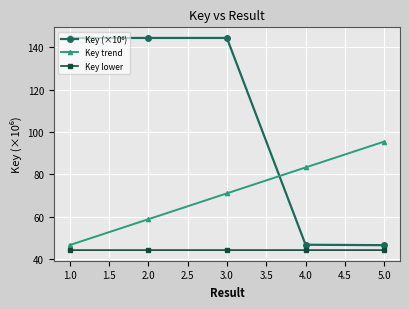

What is the difference between the maximum and minimum values in the Key trend series?

48.9